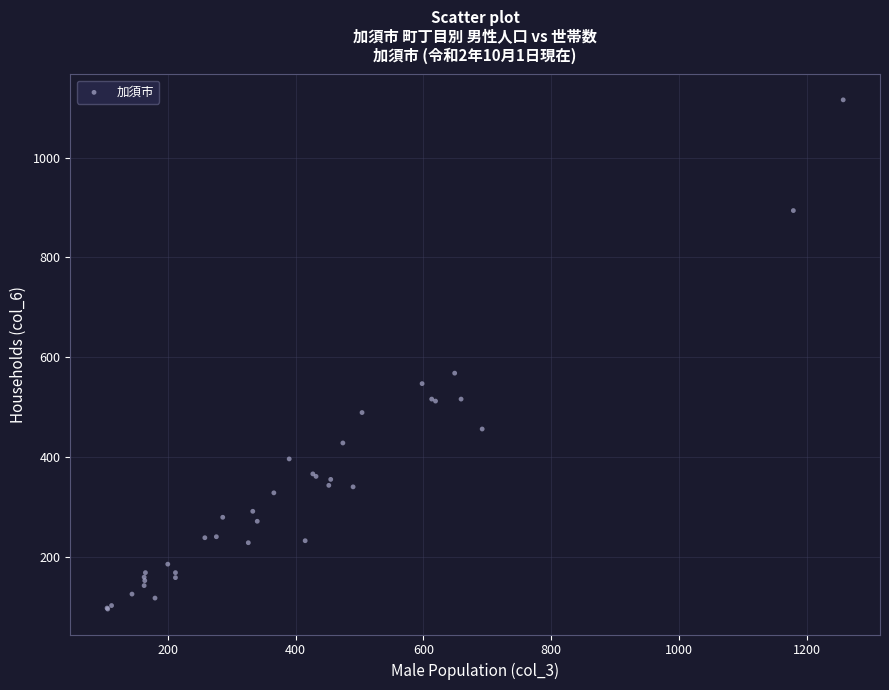

What Y value in the scatter plot is closest to 605?

568